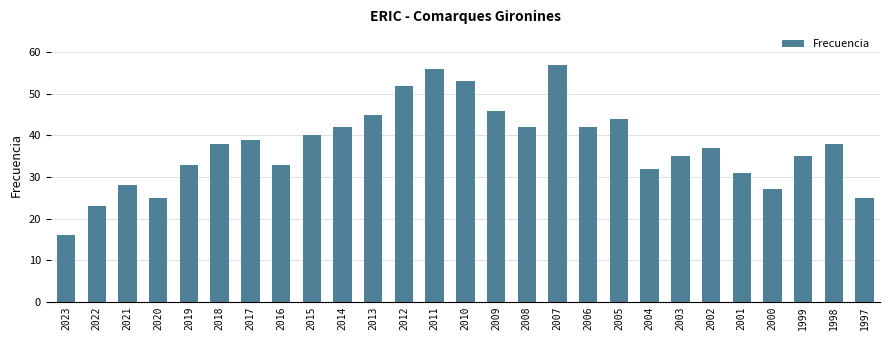

Reading left to right, transcribe all the data shown in this chart.

2023=16	2022=23	2021=28	2020=25	2019=33	2018=38	2017=39	2016=33	2015=40	2014=42	2013=45	2012=52	2011=56	2010=53	2009=46	2008=42	2007=57	2006=42	2005=44	2004=32	2003=35	2002=37	2001=31	2000=27	1999=35	1998=38	1997=25